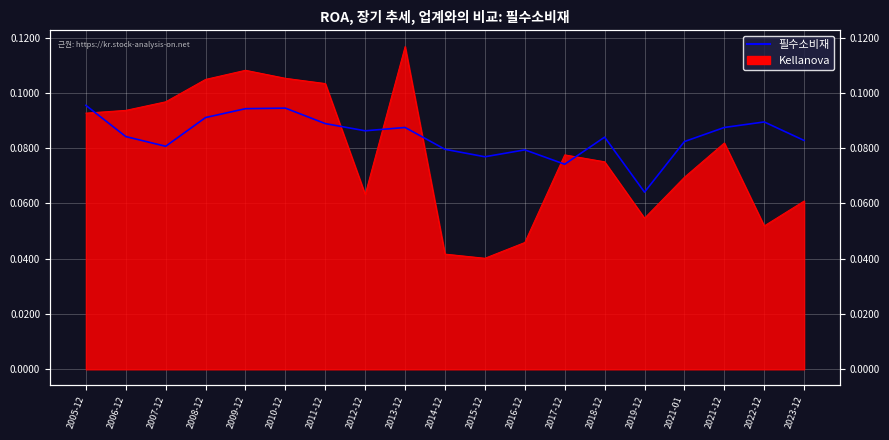

How many intersections are there between Kellanova and 필수소비재?

6